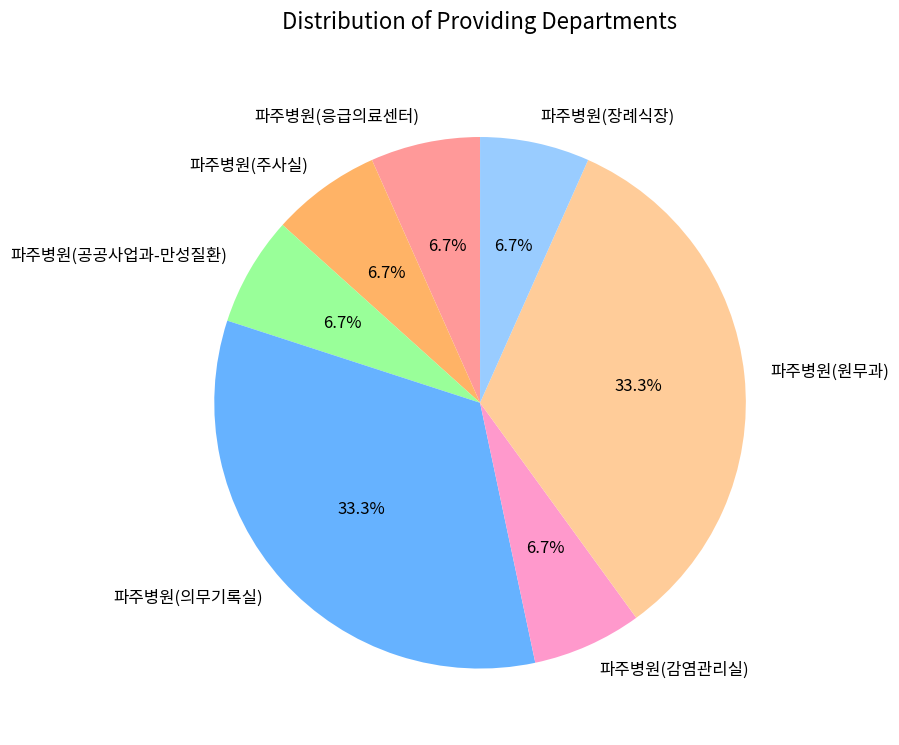

What percentage is the 파주병원(원무과) slice, to the nearest percent?

33%